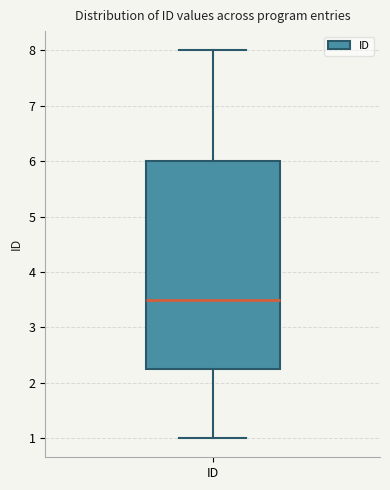

Where does the upper whisker of the box for ID end on the y-axis? The values are not printed on the chart, so give them approximately, as read against the axis.

8.0